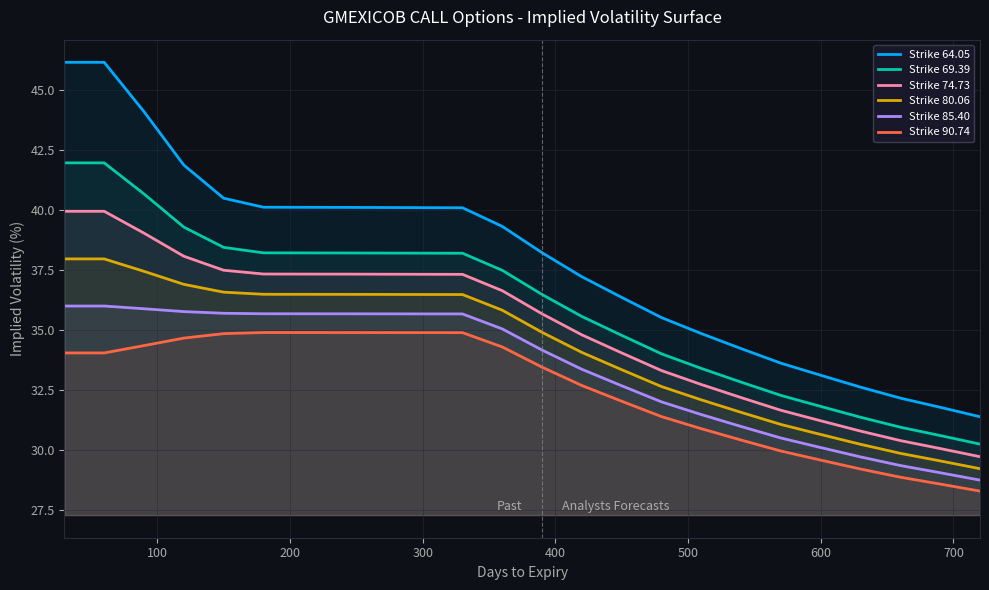

List the series in order of their peak value, lowest first.

Strike 90.74, Strike 85.40, Strike 80.06, Strike 74.73, Strike 69.39, Strike 64.05